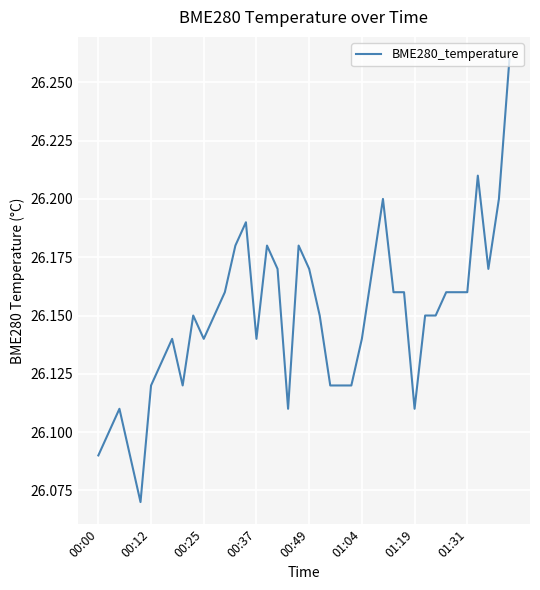

Reading right to left, what are all the values shown in this chart?

26.3	26.2	26.2	26.2	26.2	26.2	26.2	26.1	26.1	26.1	26.2	26.2	26.2	26.2	26.1	26.1	26.1	26.1	26.1	26.2	26.2	26.1	26.2	26.2	26.1	26.2	26.2	26.2	26.1	26.1	26.1	26.1	26.1	26.1	26.1	26.1	26.1	26.1	26.1	26.1